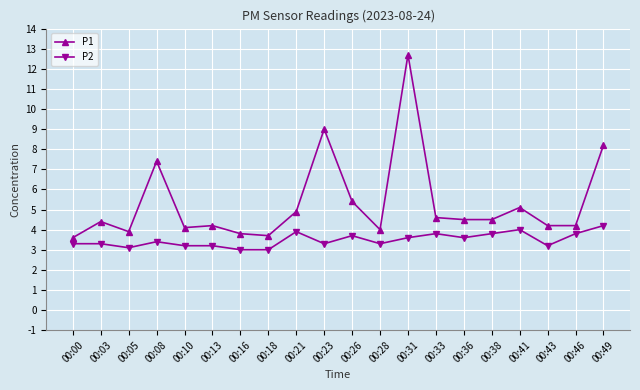

Rank the series by their average value, from highest to lowest.

P1, P2